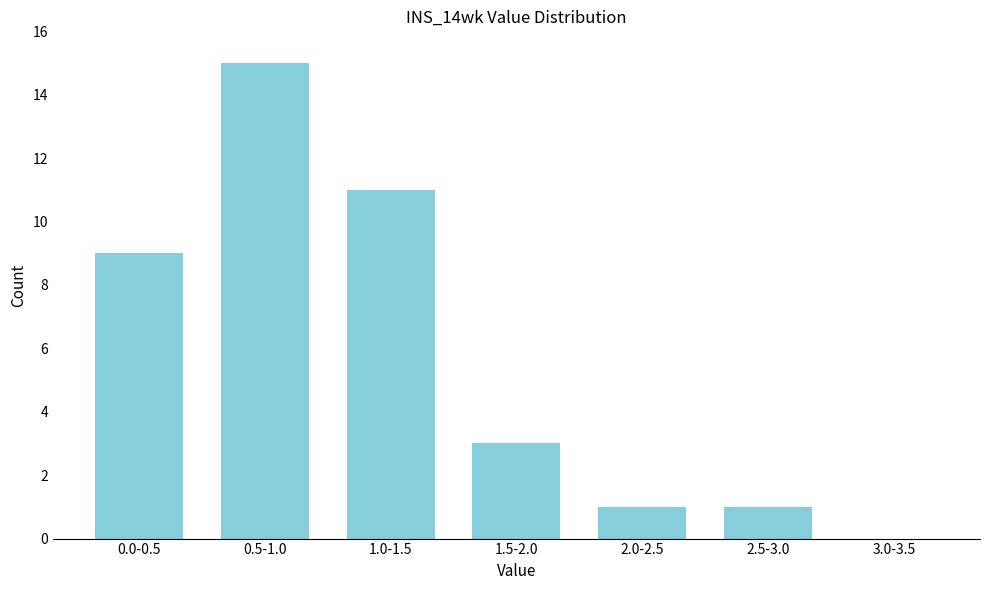

Reading left to right, what are all the values shown in this chart?

0.0-0.5=9	0.5-1.0=15	1.0-1.5=11	1.5-2.0=3	2.0-2.5=1	2.5-3.0=1	3.0-3.5=0